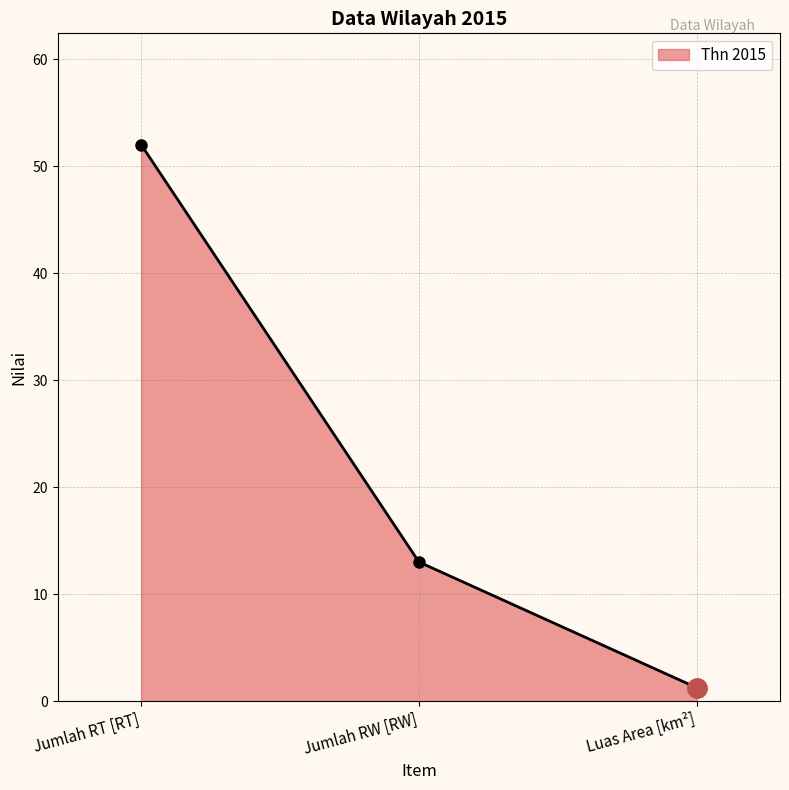

What value does the data have at Jumlah RW [RW]?

13.0